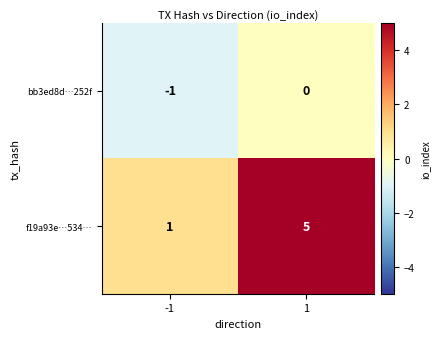

What is the sum of the f19a93e…534… values at -1 and 1?

6